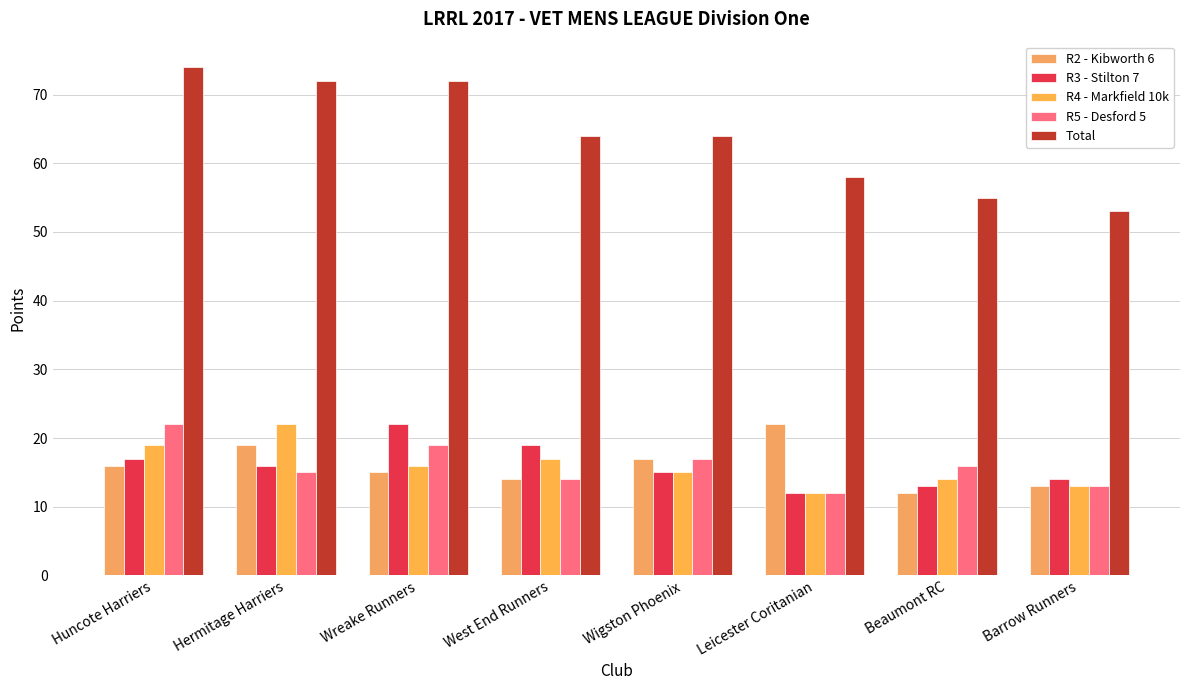

How many values in the R5 - Desford 5 series are below 16?

4